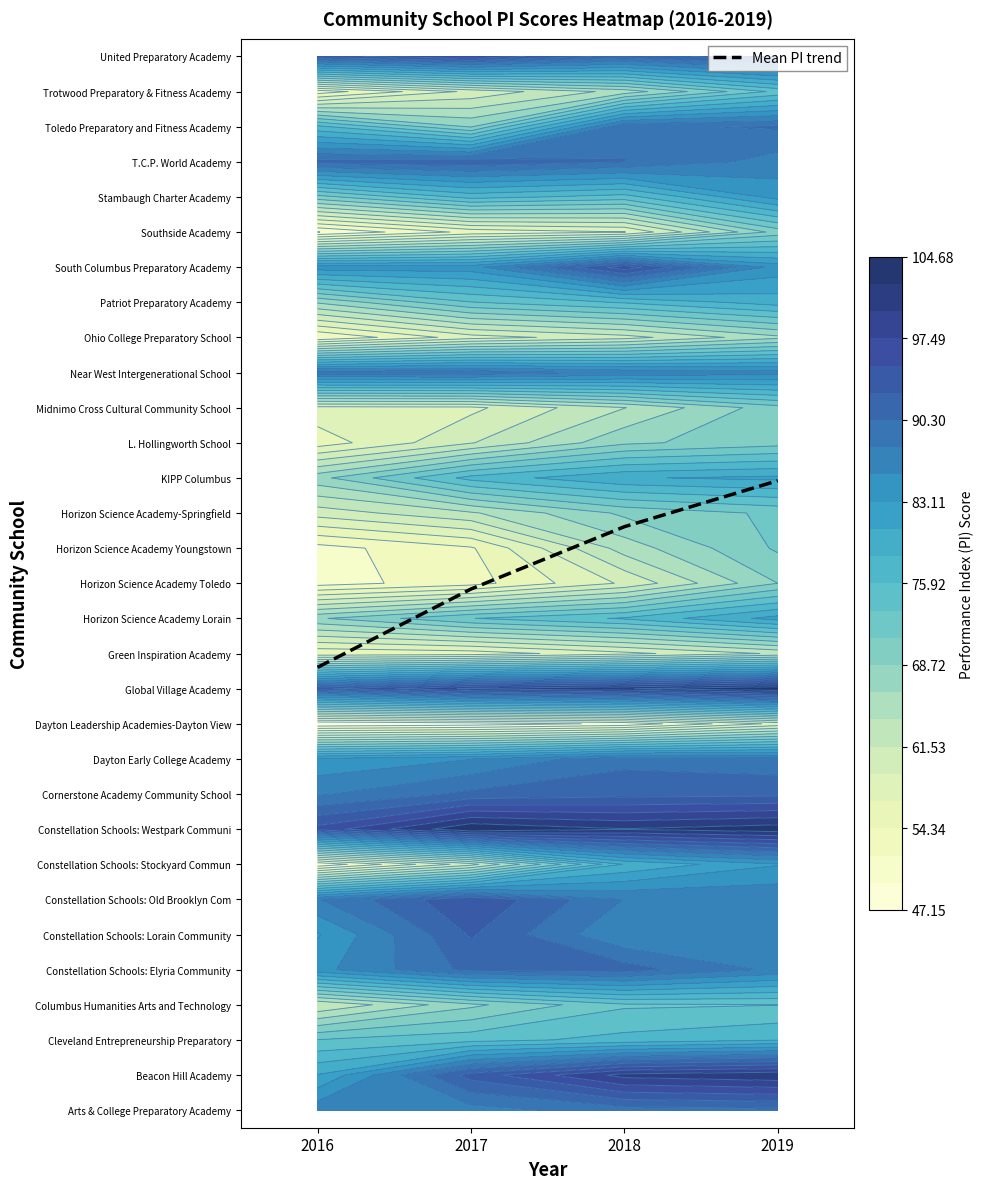

Between 2019 and 2016, which is larger?

2019